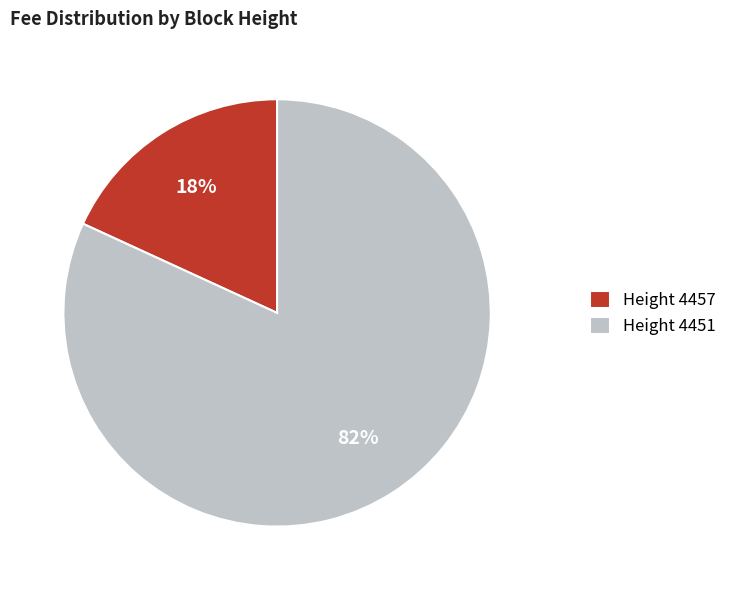

True or false: Height 4457 accounts for 18% of the total.

True